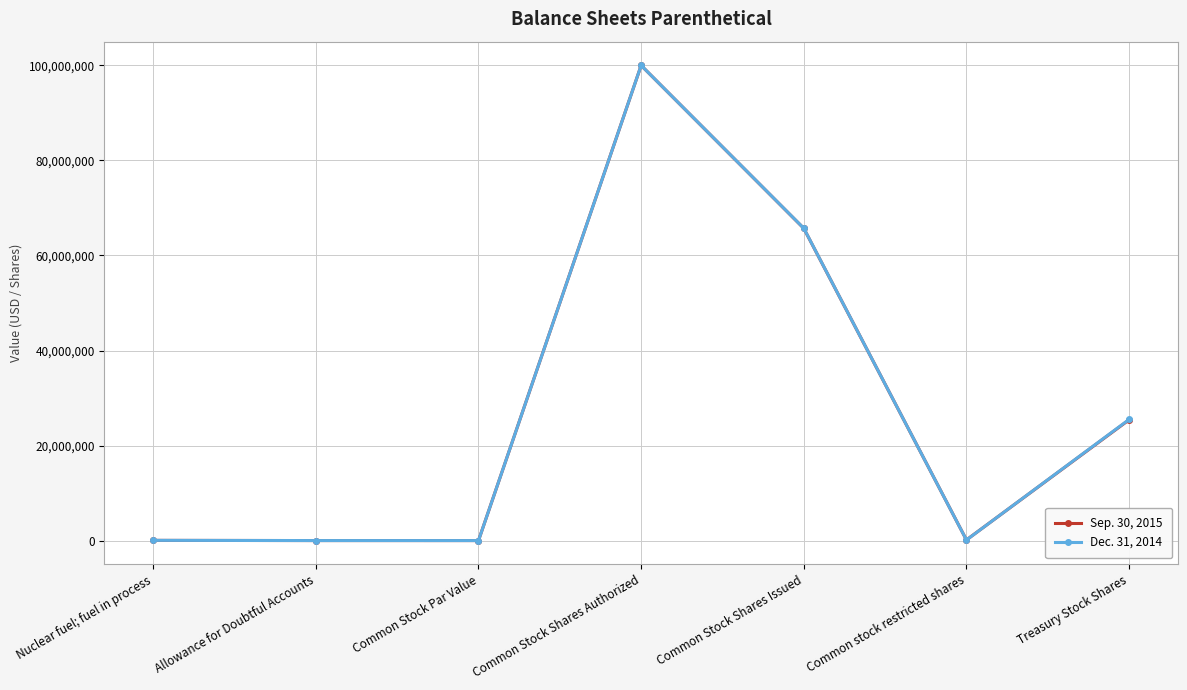

What position from the left is Common Stock Shares Issued?

5